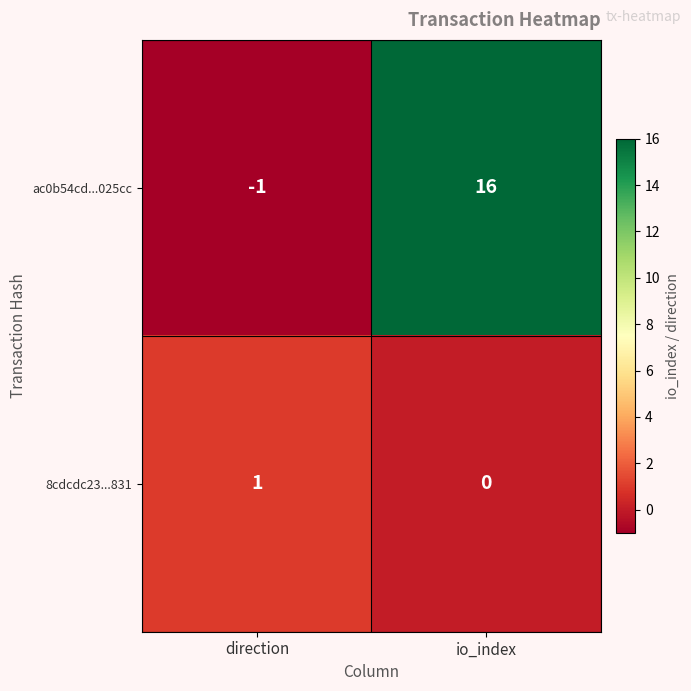

List the series in order of their overall mean, lowest first.

8cdcdc23...831, ac0b54cd...025cc